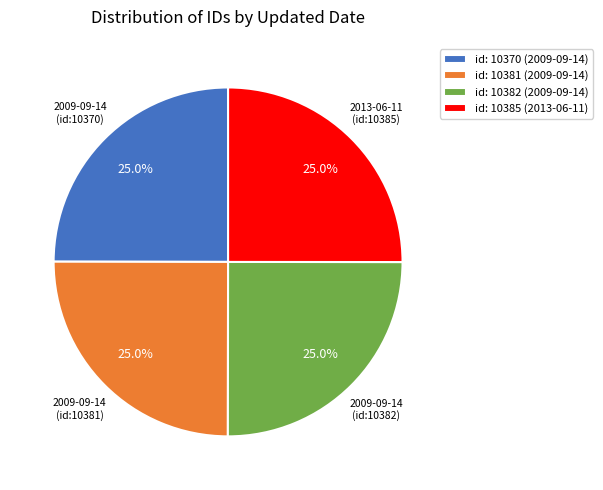

What percentage is NOT represented by id: 10370 (2009-09-14)?

75.0%